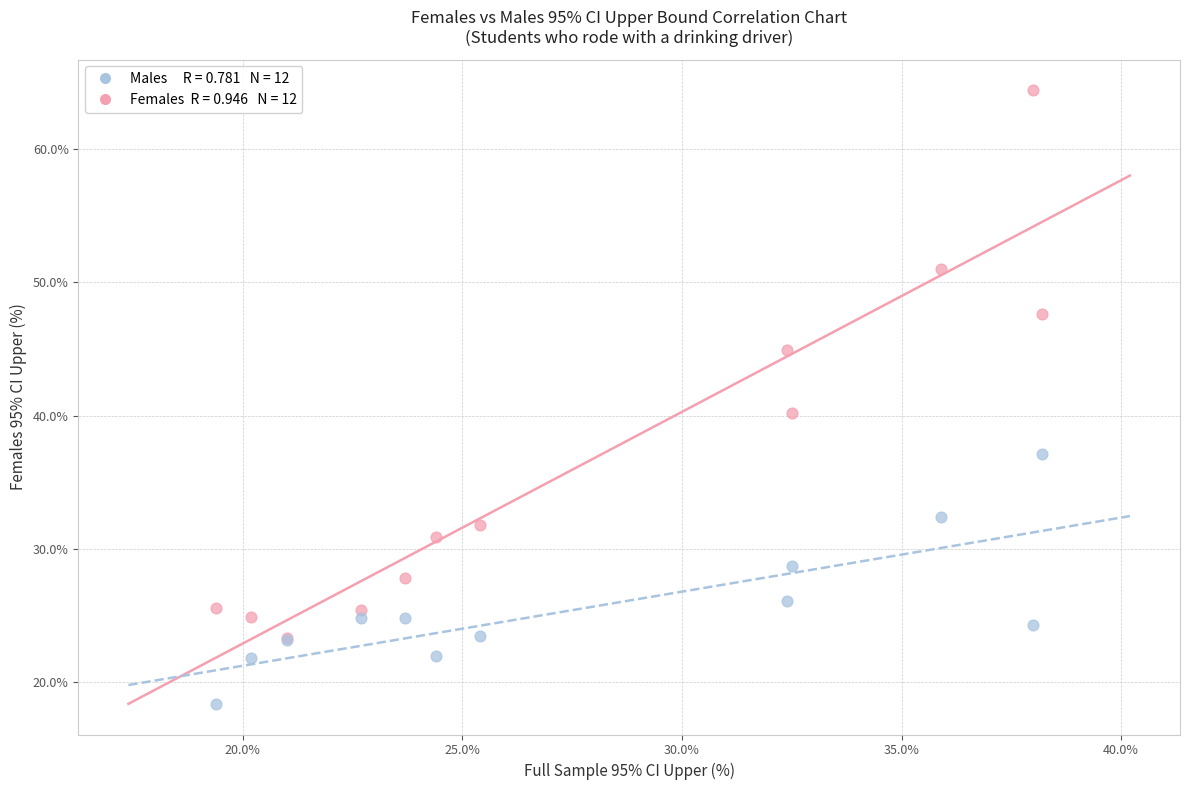

Across all series, what Y value is closest to 41?

40.2